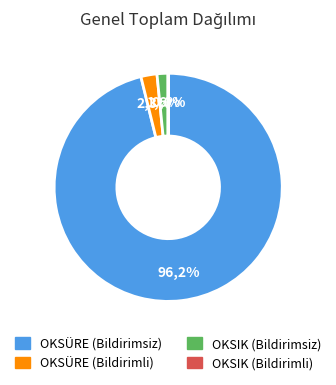

Count the number of slices in the pie.

4